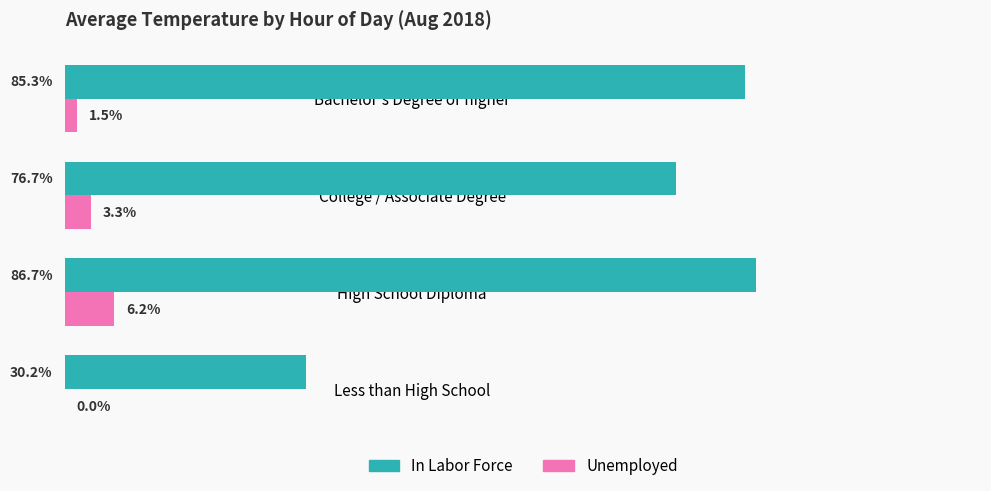

Between High School Diploma and College / Associate Degree, which series saw the biggest shift?

In Labor Force